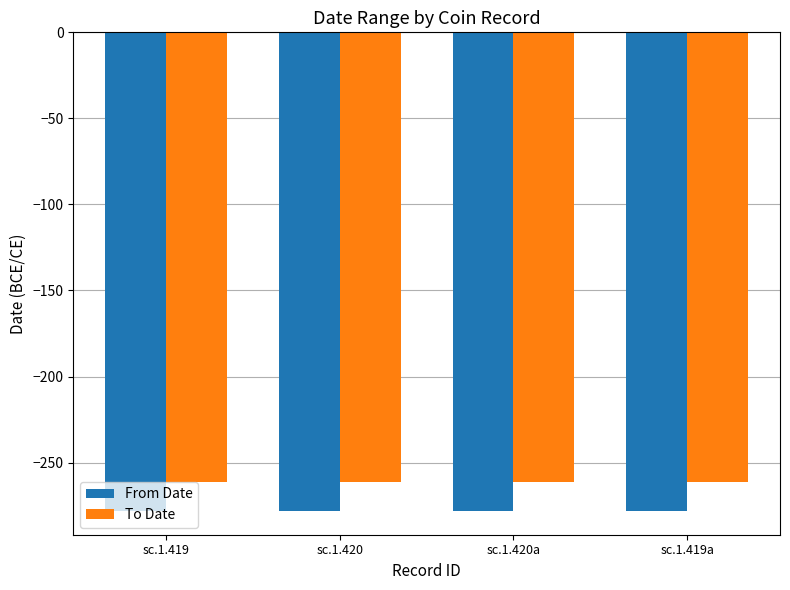

Reading left to right, extract all data points from this chart.

From Date: sc.1.419=-278	sc.1.420=-278	sc.1.420a=-278	sc.1.419a=-278
To Date: sc.1.419=-261	sc.1.420=-261	sc.1.420a=-261	sc.1.419a=-261